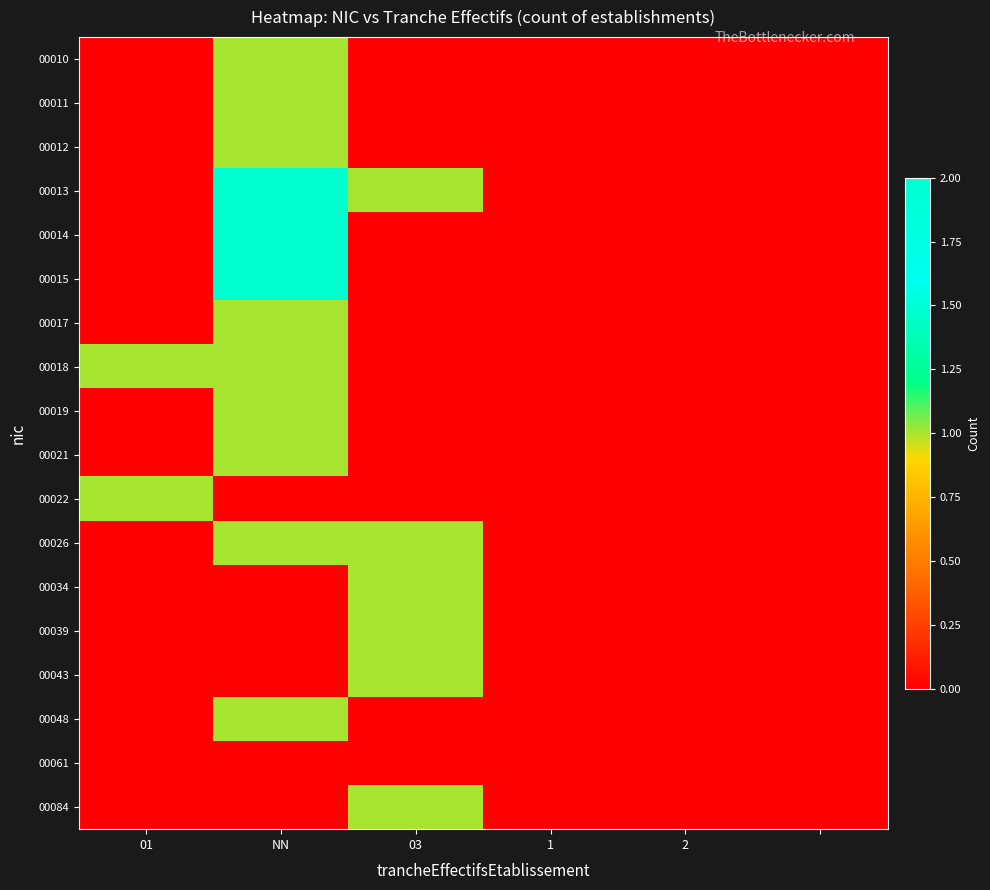

Count the number of categories in the chart.

6